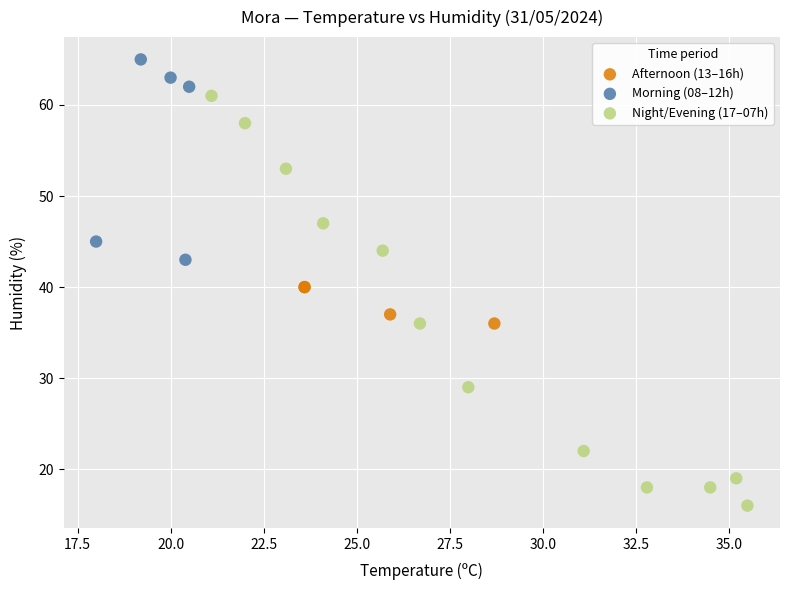

What are all the series names shown in the legend?

Afternoon (13–16h), Morning (08–12h), Night/Evening (17–07h)